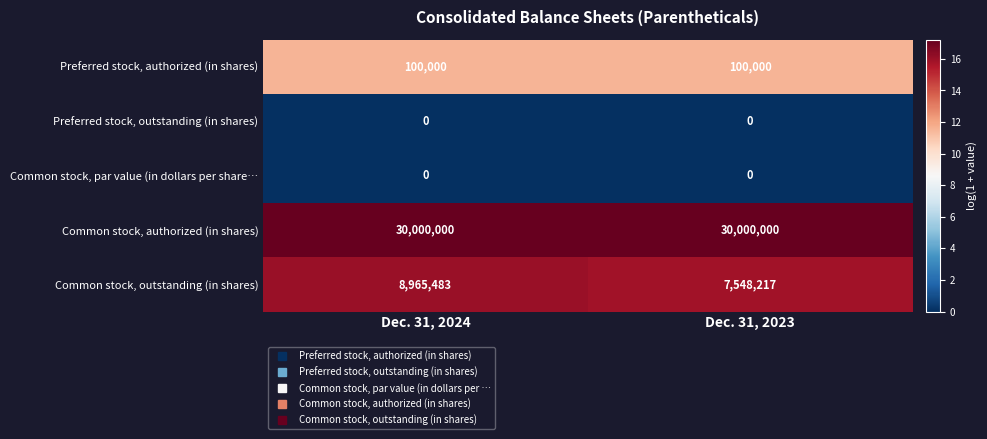

True or false: Common stock, outstanding (in shares) has a value of 13748339 at Dec. 31, 2024.

False